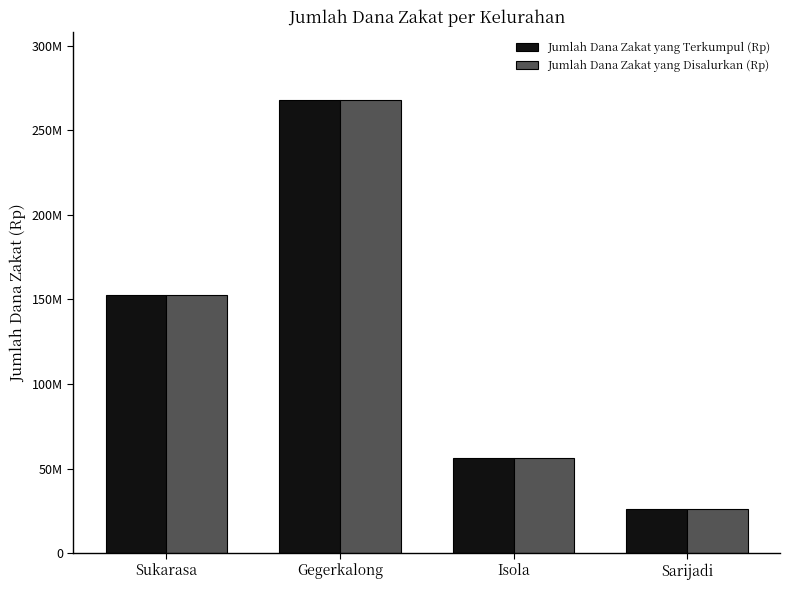

Between Isola and Sarijadi, which is larger?

Isola